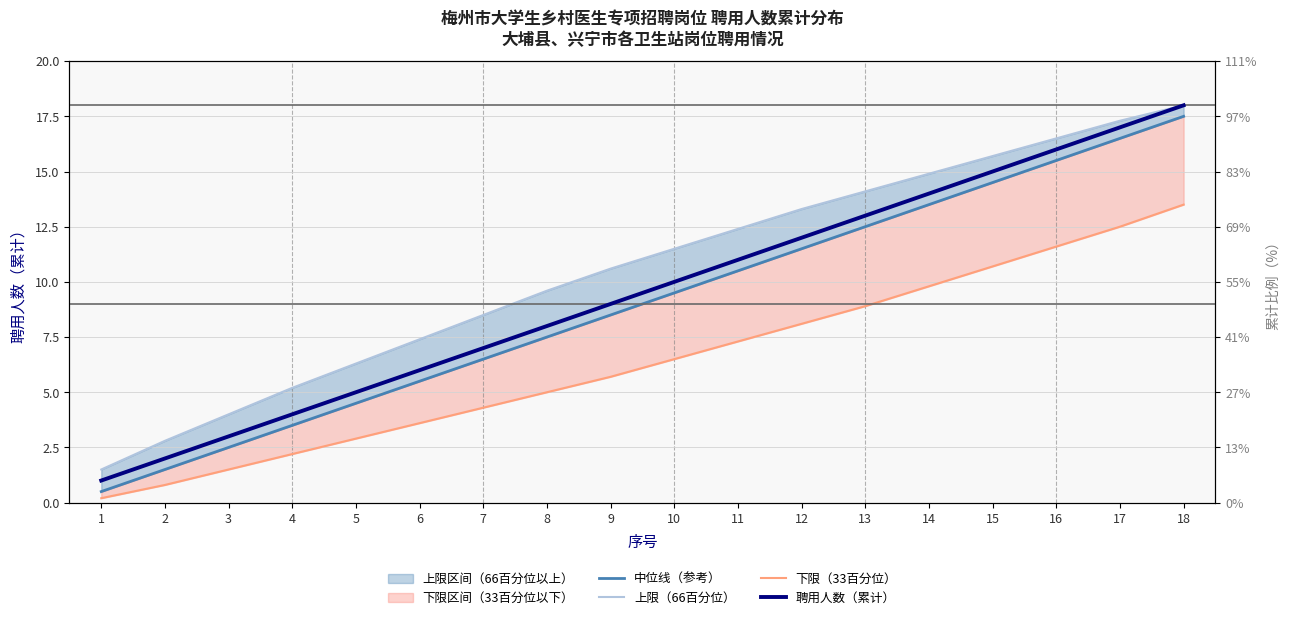

Which category has the highest value across all series?

18